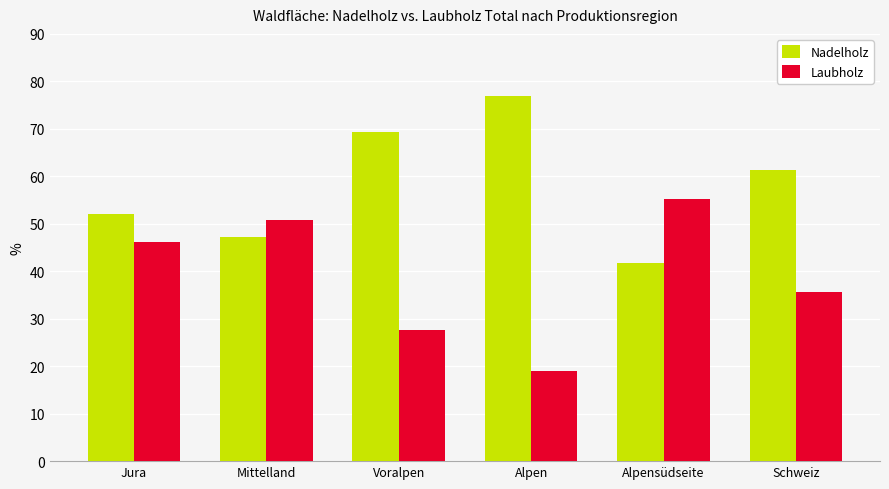

True or false: Laubholz has a value of 64.1 at Schweiz.

False